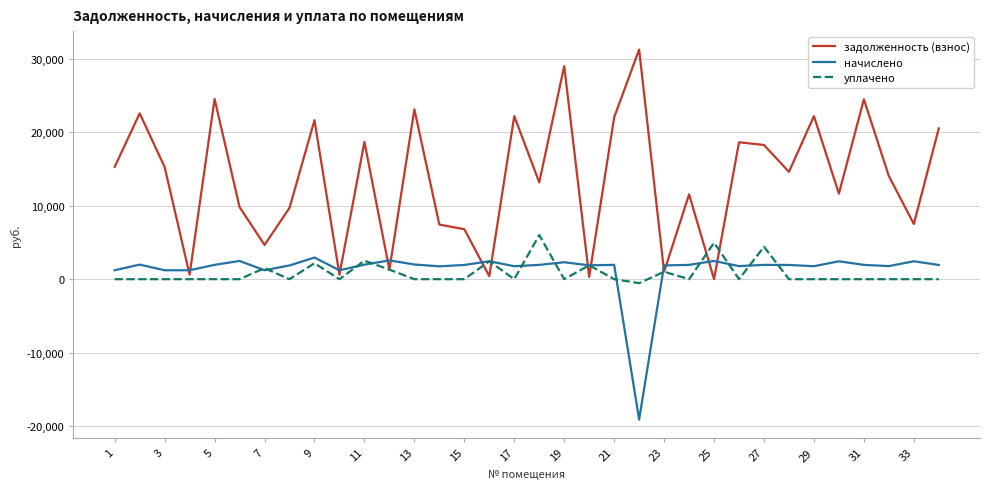

Which series has the widest spread of values?

задолженность (взнос)